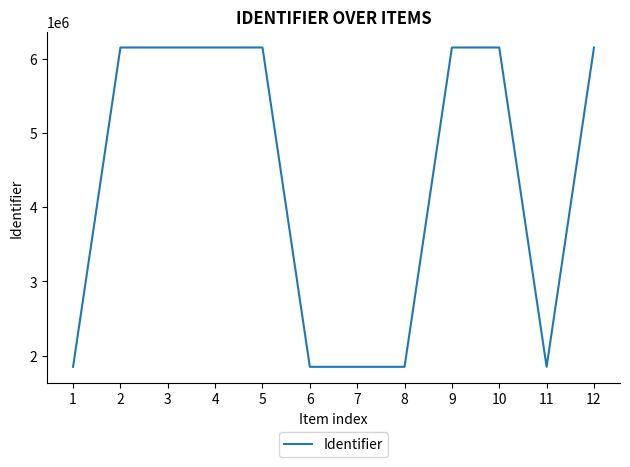

How many lines are shown in the chart?

1